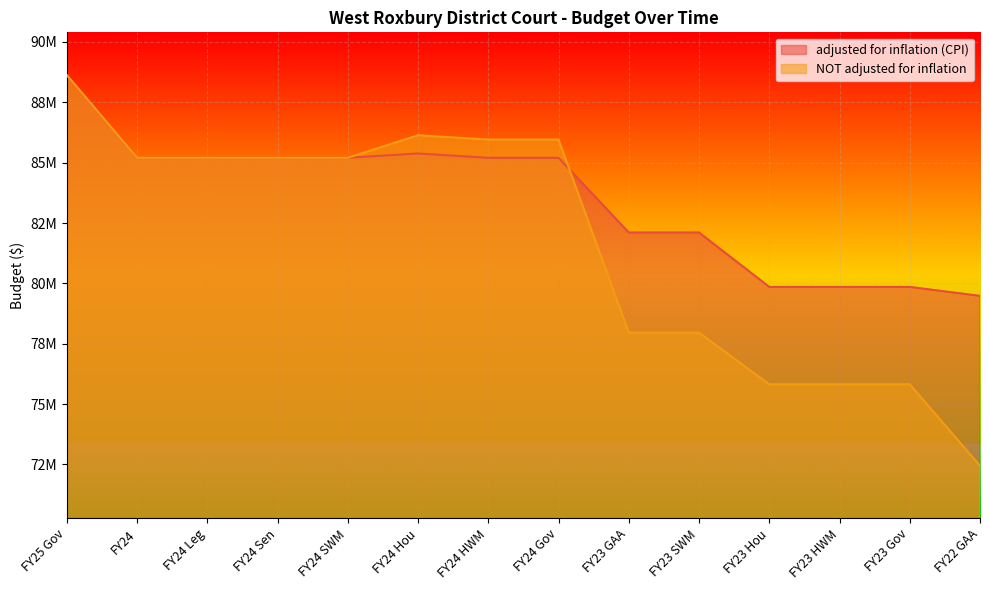

How many lines are shown in the chart?

2